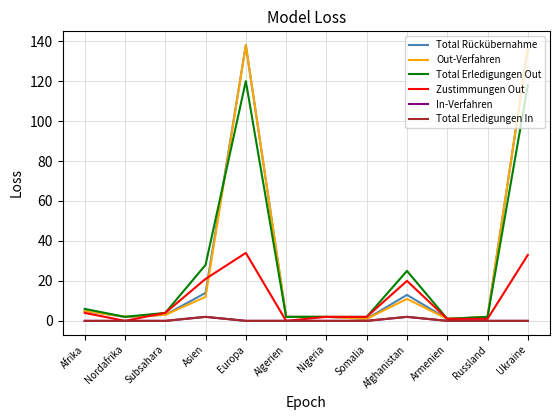

How many interior local peaks does the Total Rückübernahme series have?

2